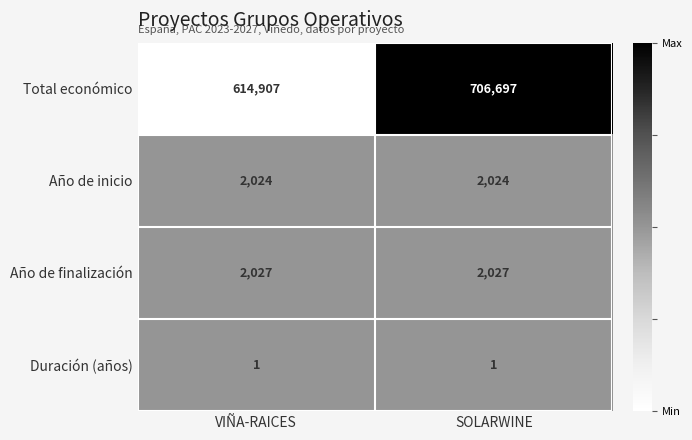

How many data points does each series have?

2